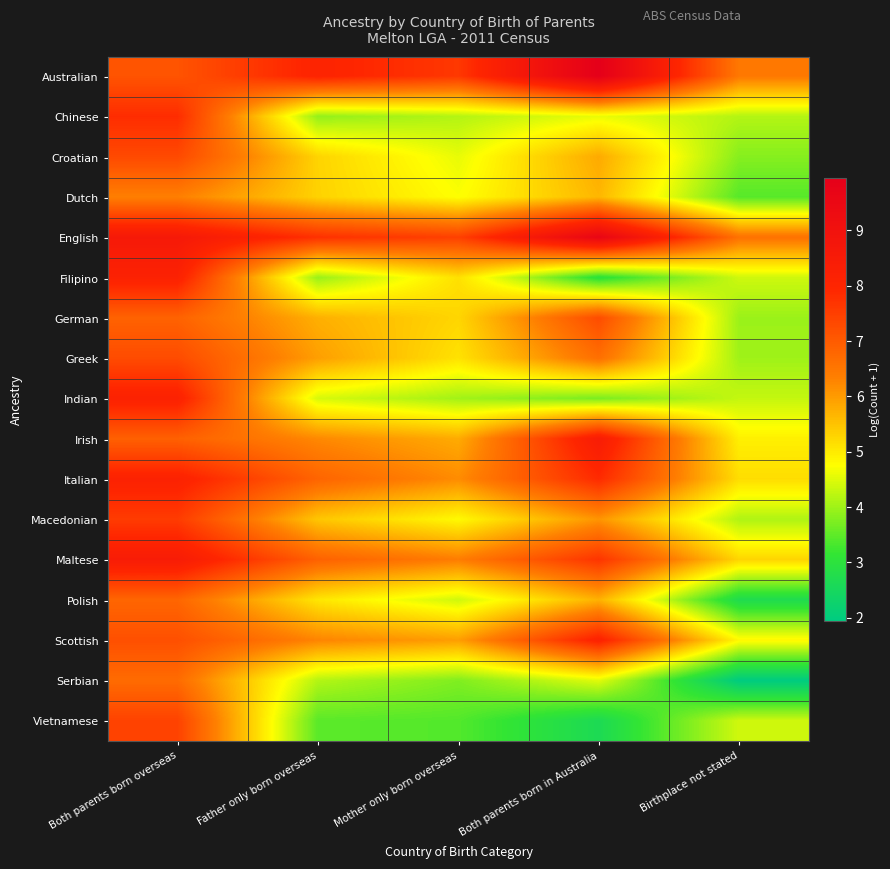

At Father only born overseas, list the series in order from smallest to largest.

Vietnamese, Chinese, Filipino, Serbian, Indian, Polish, Croatian, Dutch, Macedonian, German, Greek, Irish, Scottish, Italian, Maltese, English, Australian